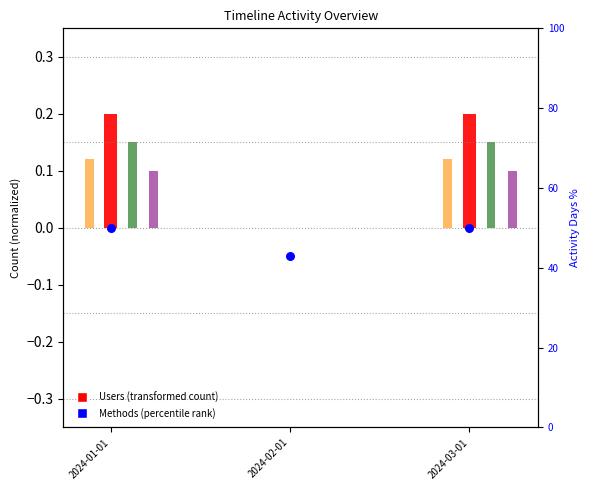

Is the value of Dataset at 2024-03-01 greater than the value of Users at 2024-03-01?

No